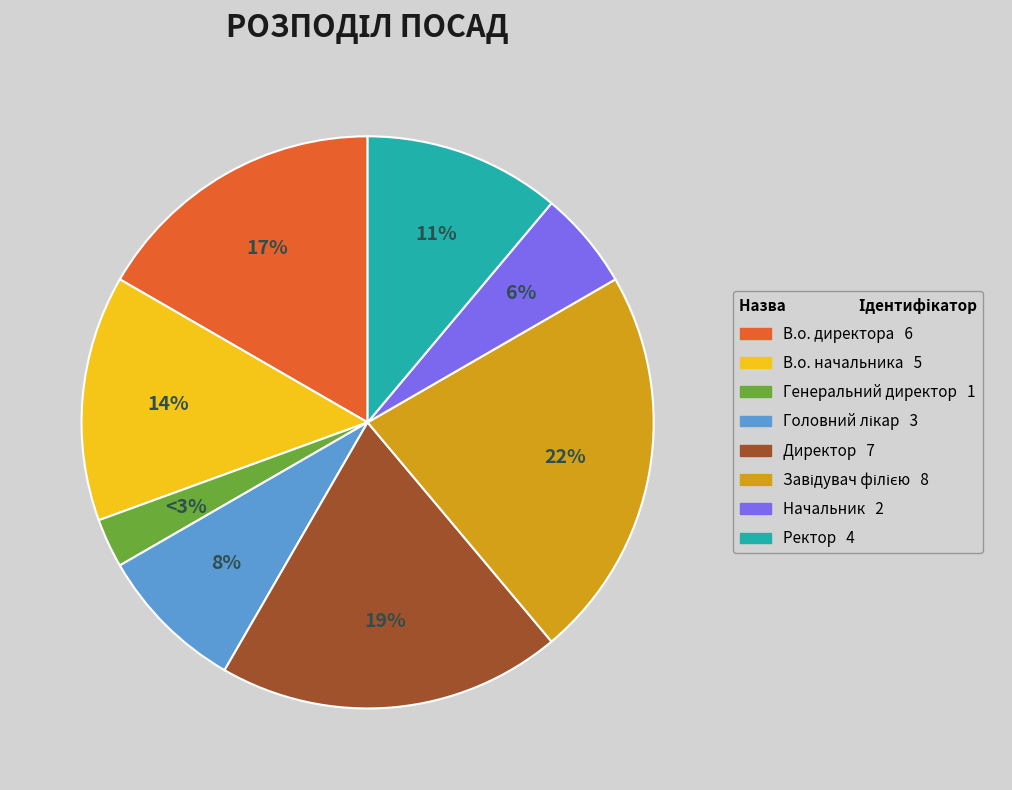

Approximately how many times larger is the value at В.о. начальника compared to В.о. директора?

0.8